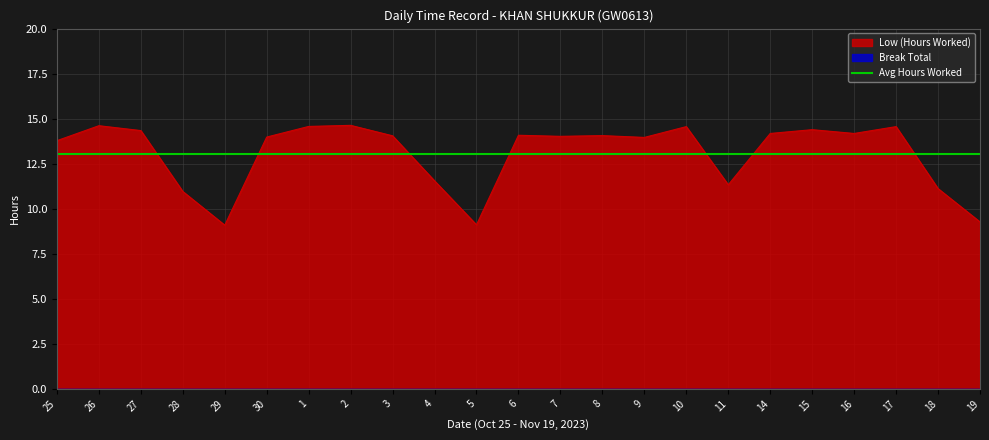

At which label is the value closest to 11?

28